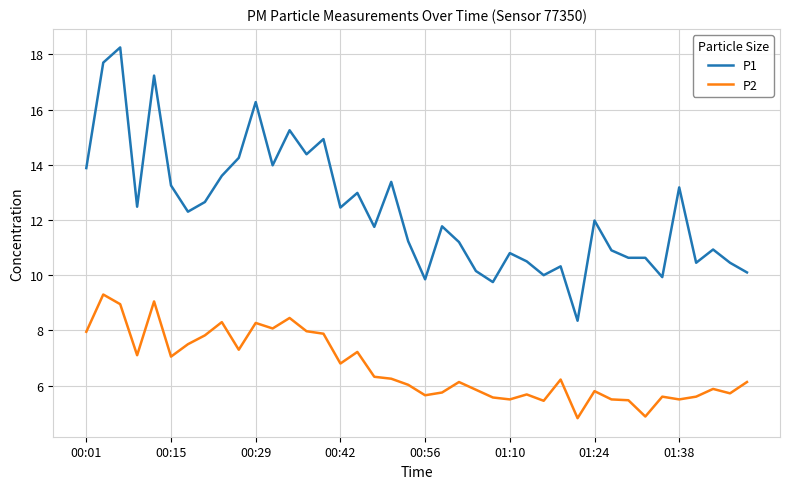

At how many categories does at least one series exceed 15?

5